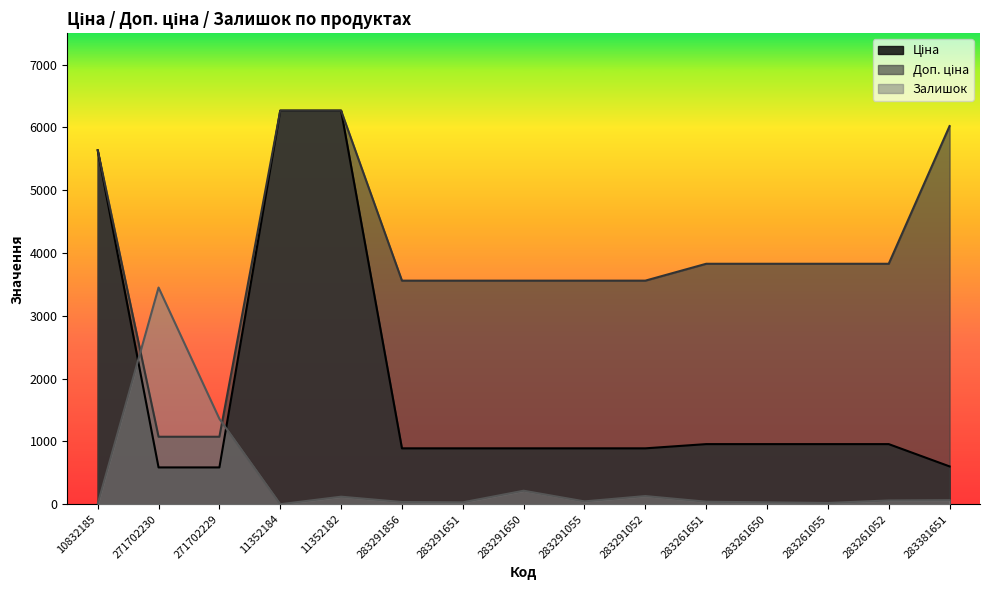

At which category does the chart reach its peak across all series?

11352184